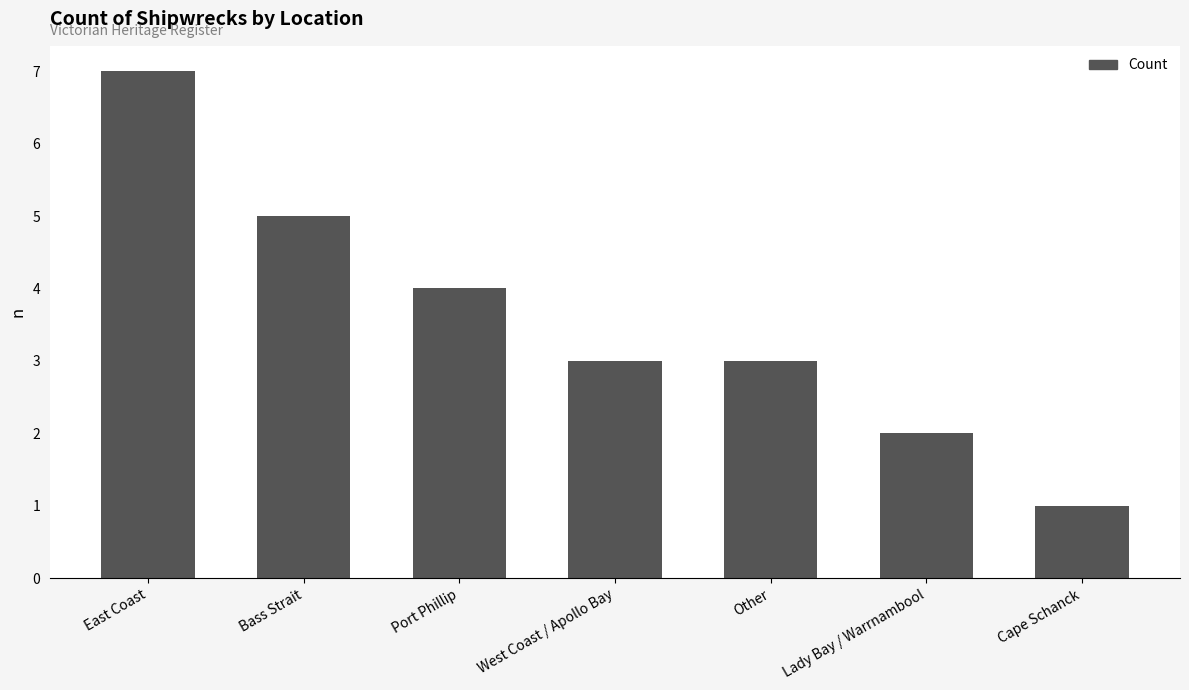

Between Port Phillip and West Coast / Apollo Bay, which is larger?

Port Phillip